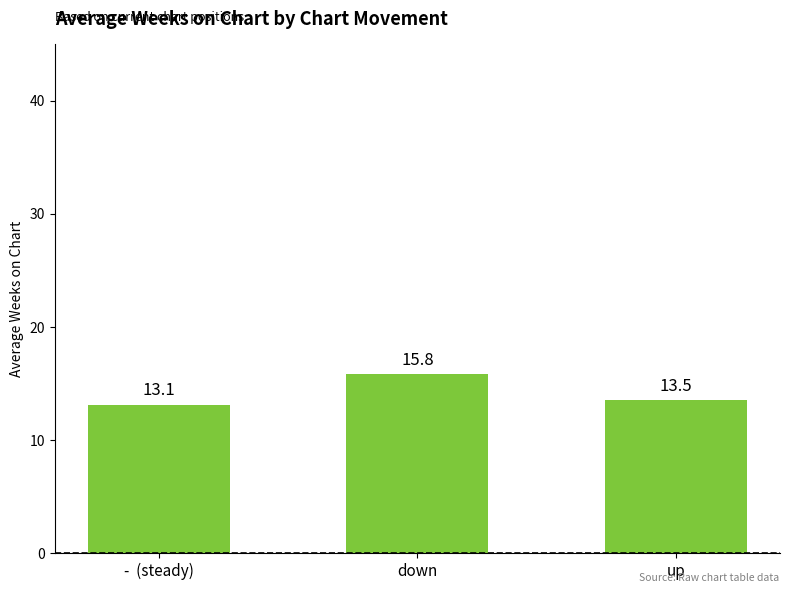

List the labels in order of value, largest first.

down, up, -  (steady)